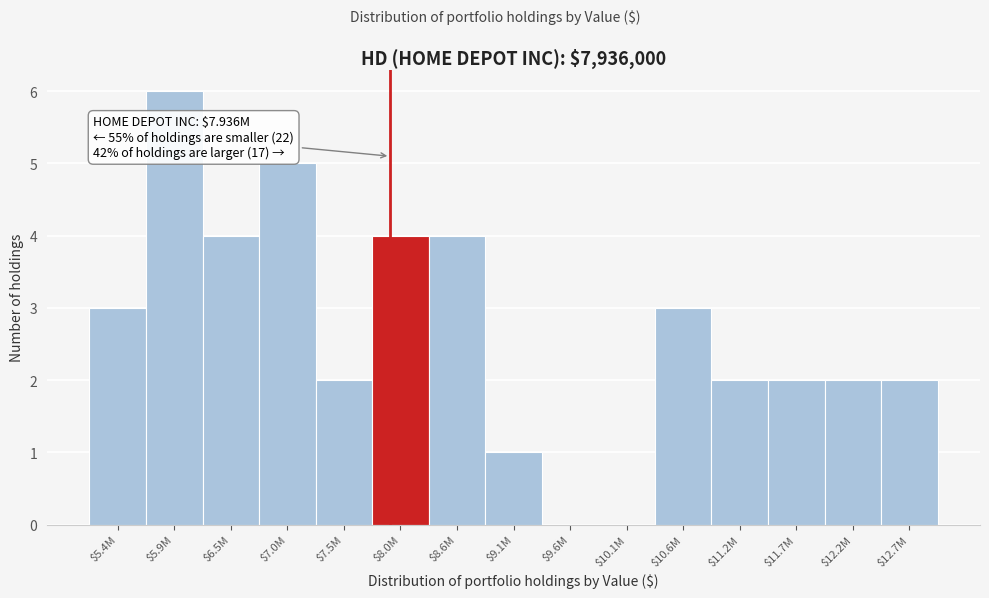

What is the greatest value displayed?

6